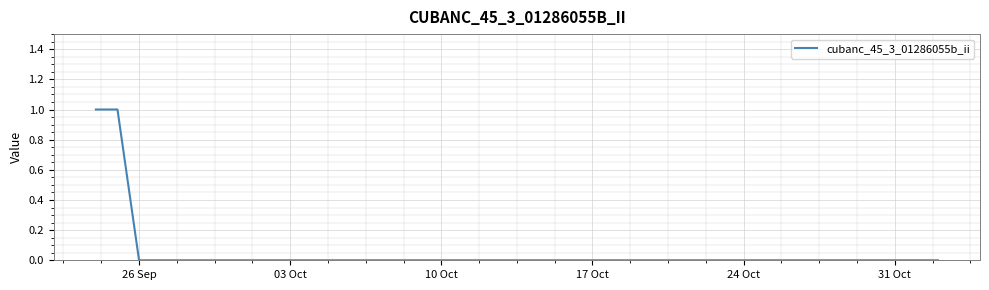

Where is the data nearest to the value 0?

26 Sep